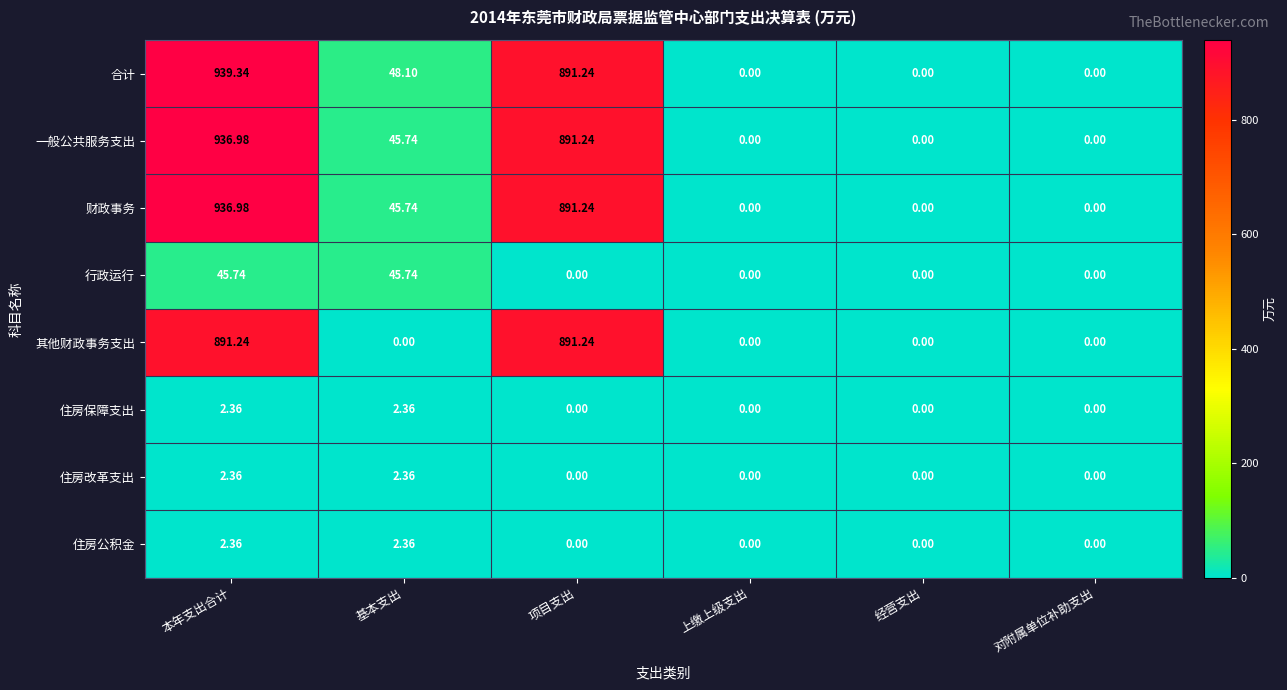

Which label corresponds to the largest value in the chart?

本年支出合计